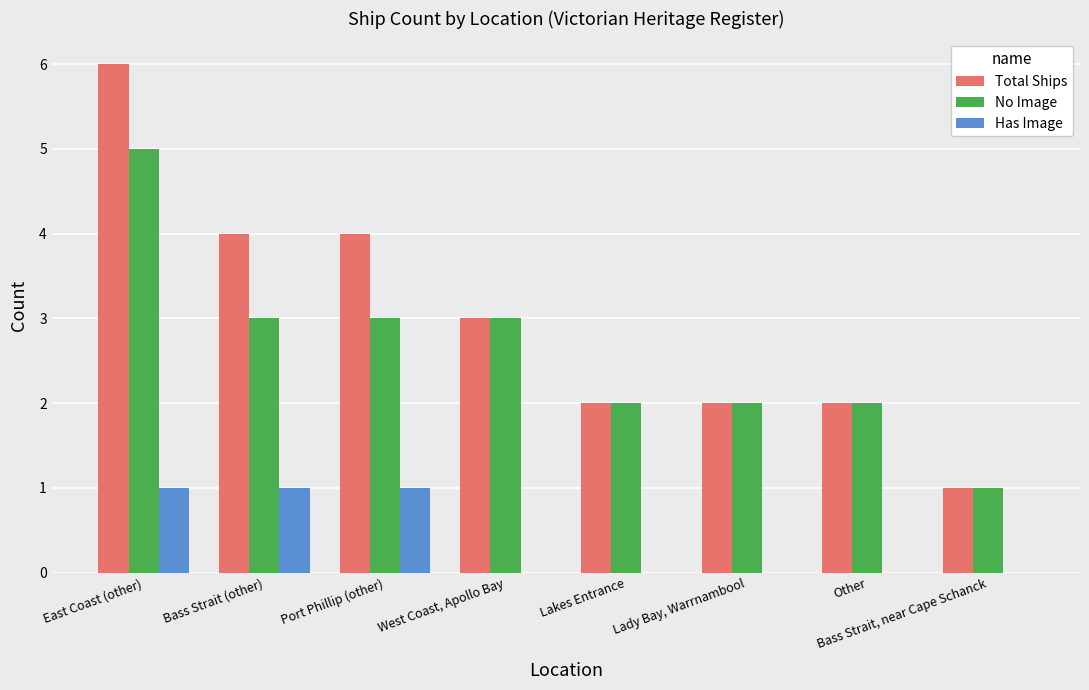

What is the highest value of the No Image series?

5